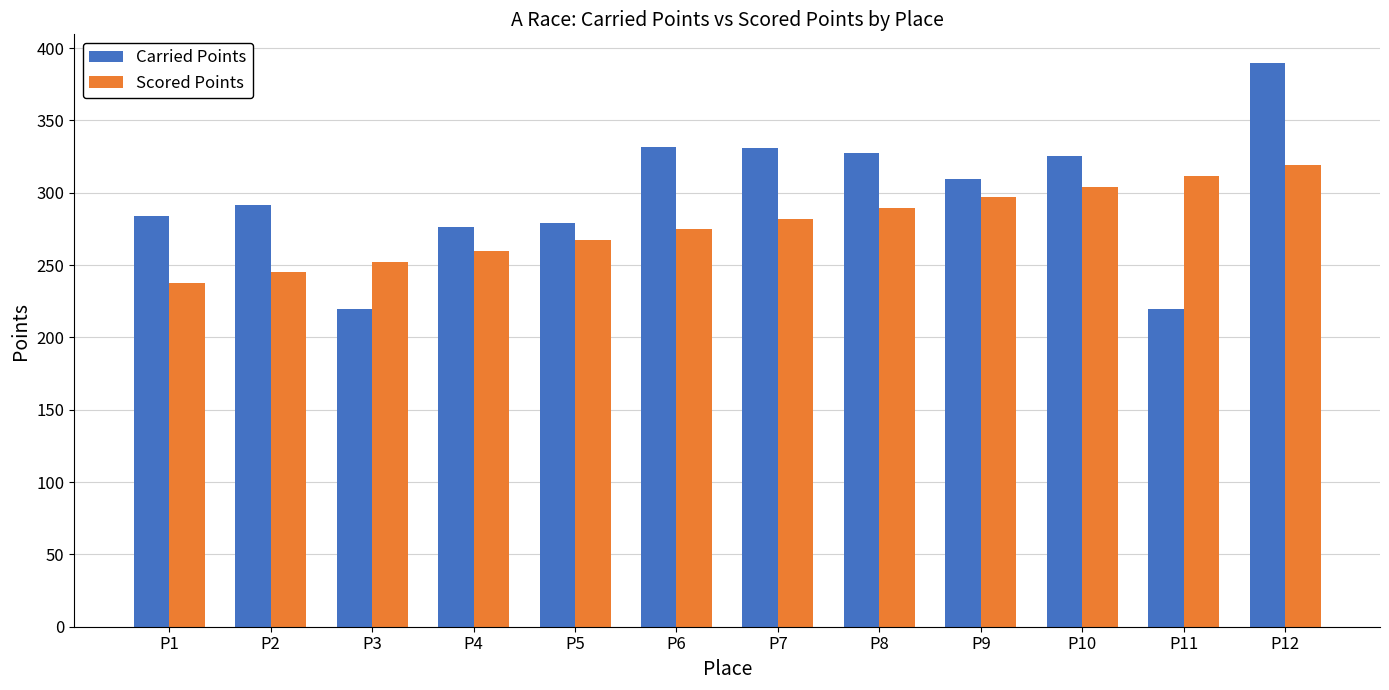

At which category does the chart reach its peak across all series?

P12